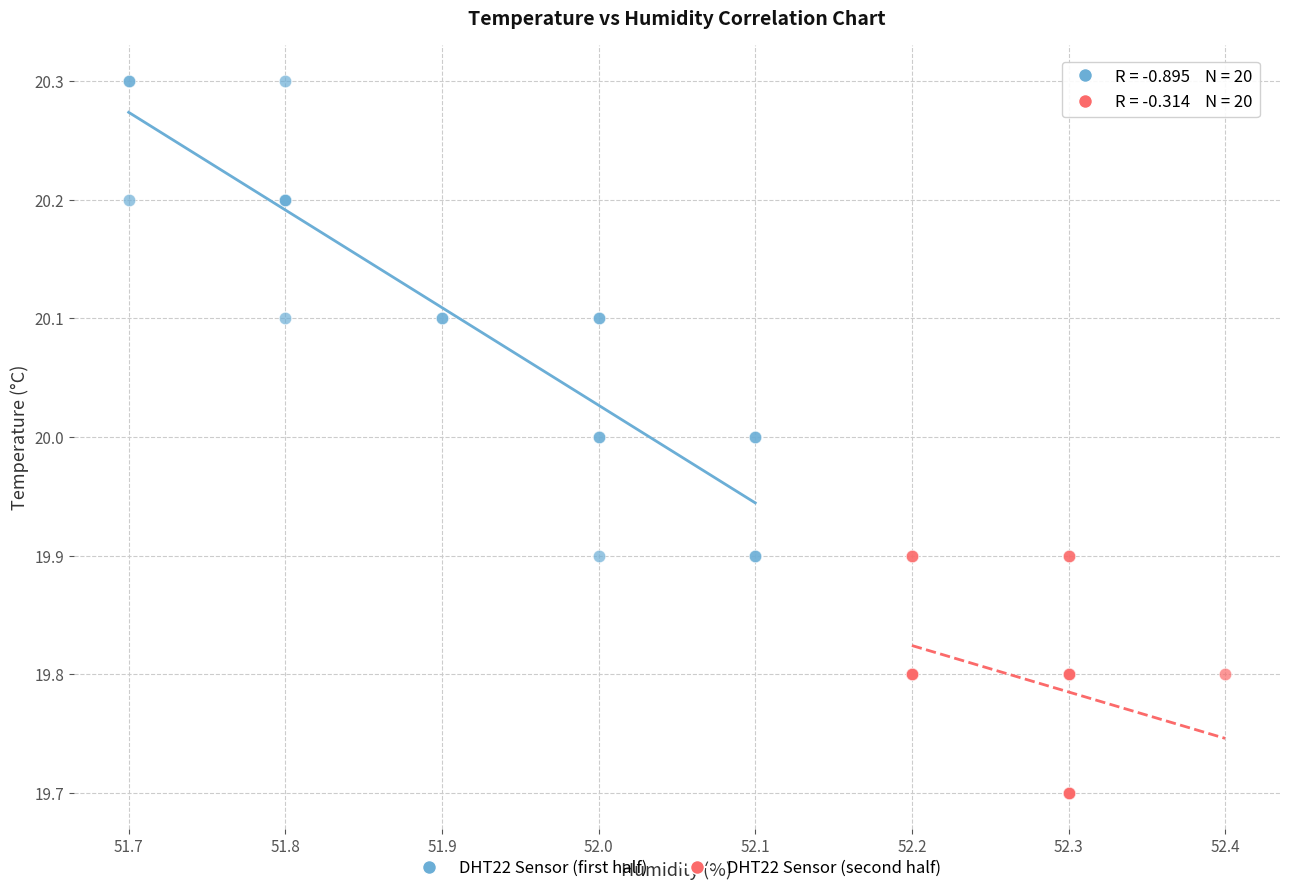

Which series reaches the minimum Y coordinate?

DHT22 Sensor (second half)